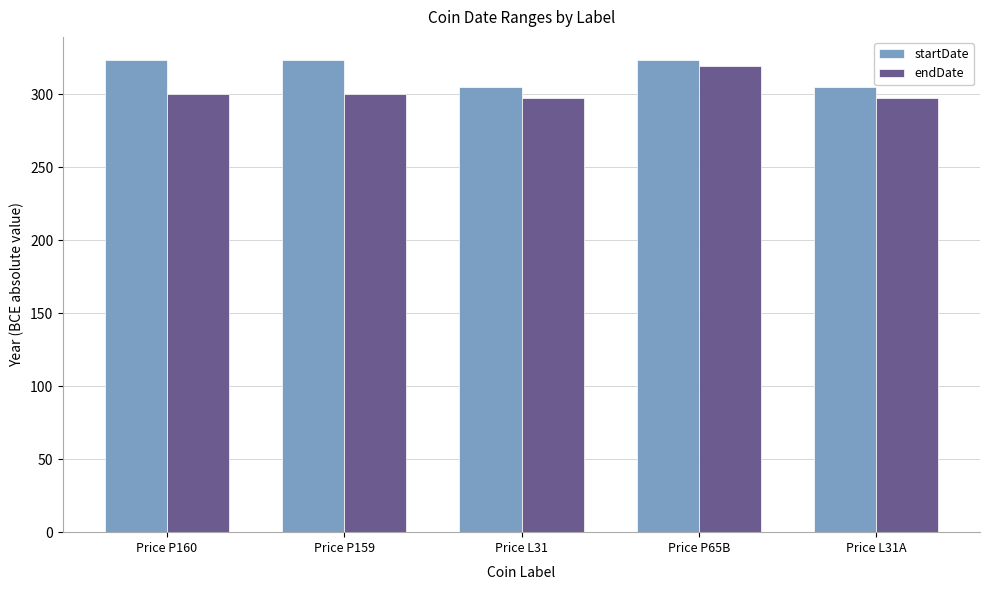

Which series has the widest spread of values?

endDate